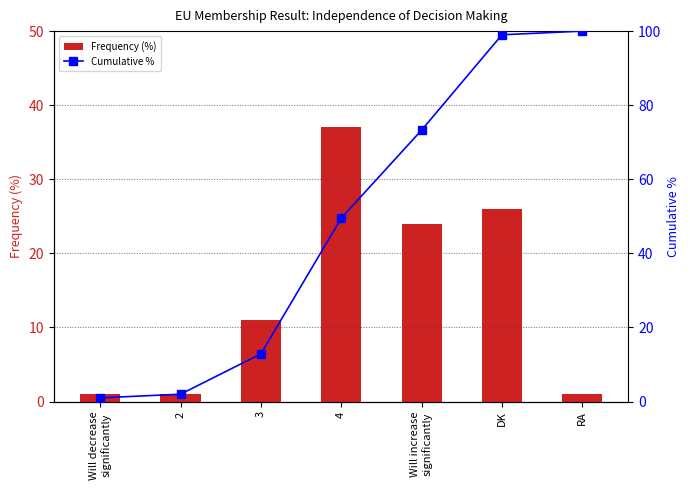

Between 2 and 4, which is larger?

4